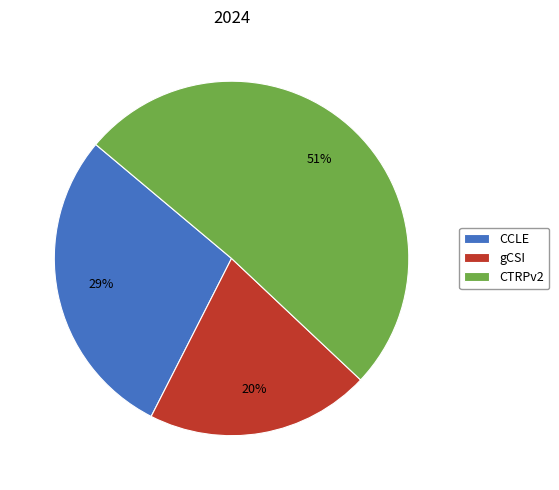

To the nearest percent, what percentage of the pie is CTRPv2?

51%